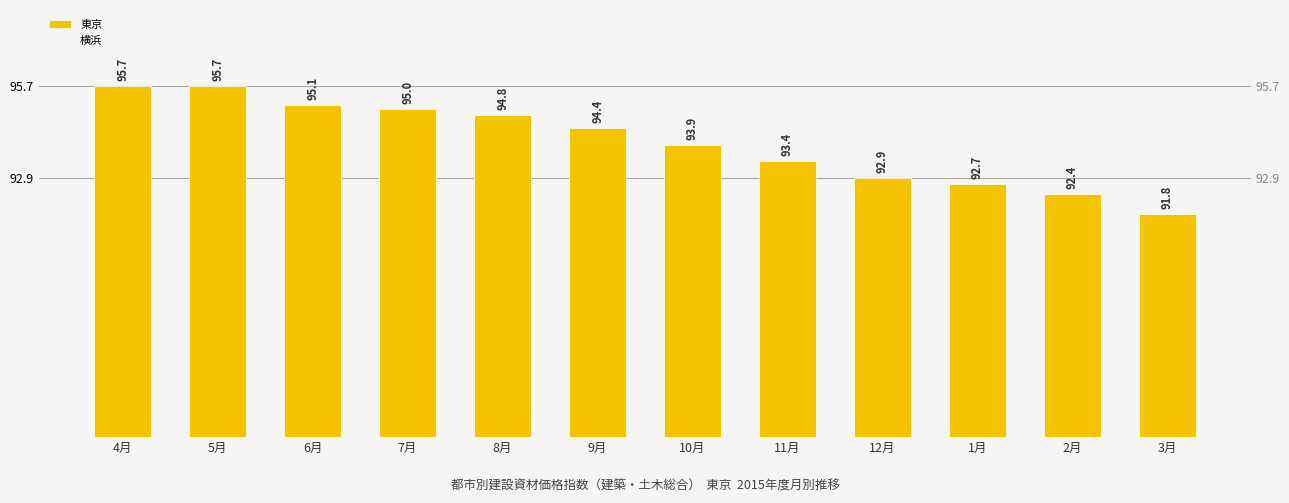

Reading left to right, what are all the values shown in this chart?

東京: 4月=95.7	5月=95.7	6月=95.1	7月=95.0	8月=94.8	9月=94.4	10月=93.9	11月=93.4	12月=92.9	1月=92.7	2月=92.4	3月=91.8
横浜: 4月=94.2	5月=94.1	6月=93.6	7月=93.4	8月=93.3	9月=93.9	10月=93.5	11月=92.9	12月=92.5	1月=92.3	2月=92.0	3月=92.1